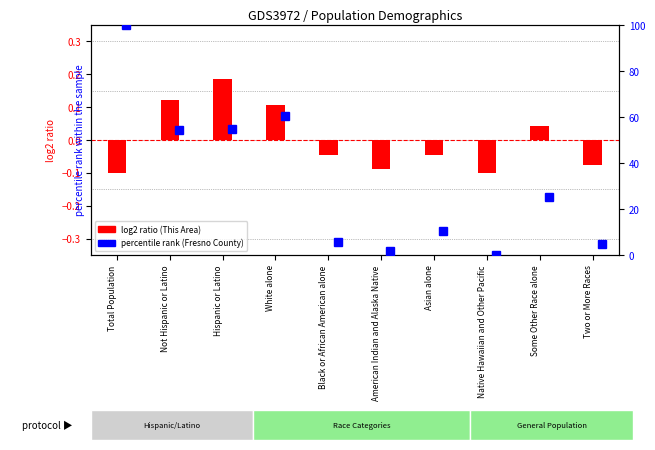

Is it true that This Area (normalized) equals -0.1 at Total Population?

True